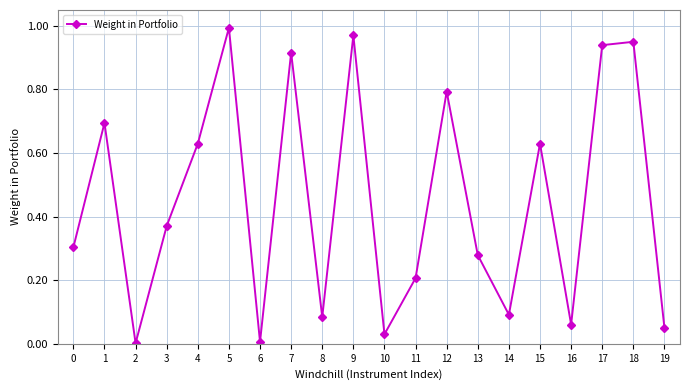

At which category does the chart reach its peak across all series?

5